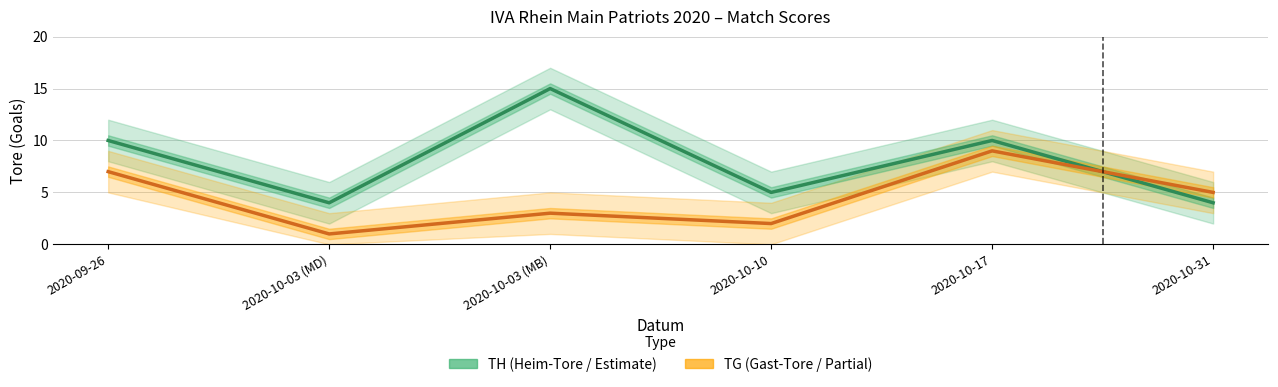

How many lines are shown in the chart?

2